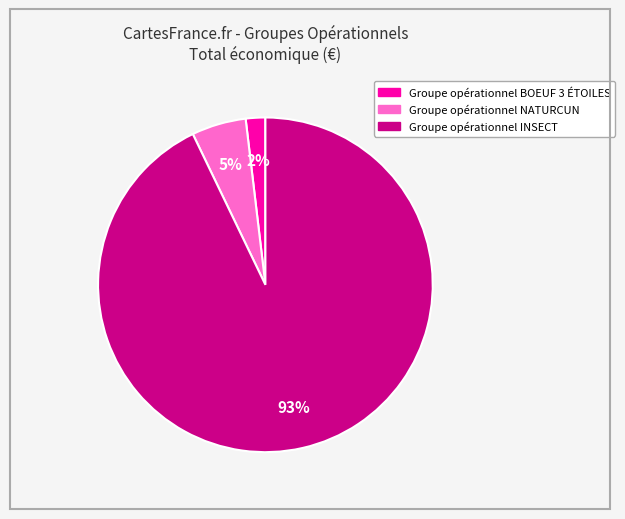

Combined, do Groupe opérationnel BOEUF 3 ÉTOILES and Groupe opérationnel INSECT account for over 50%?

Yes